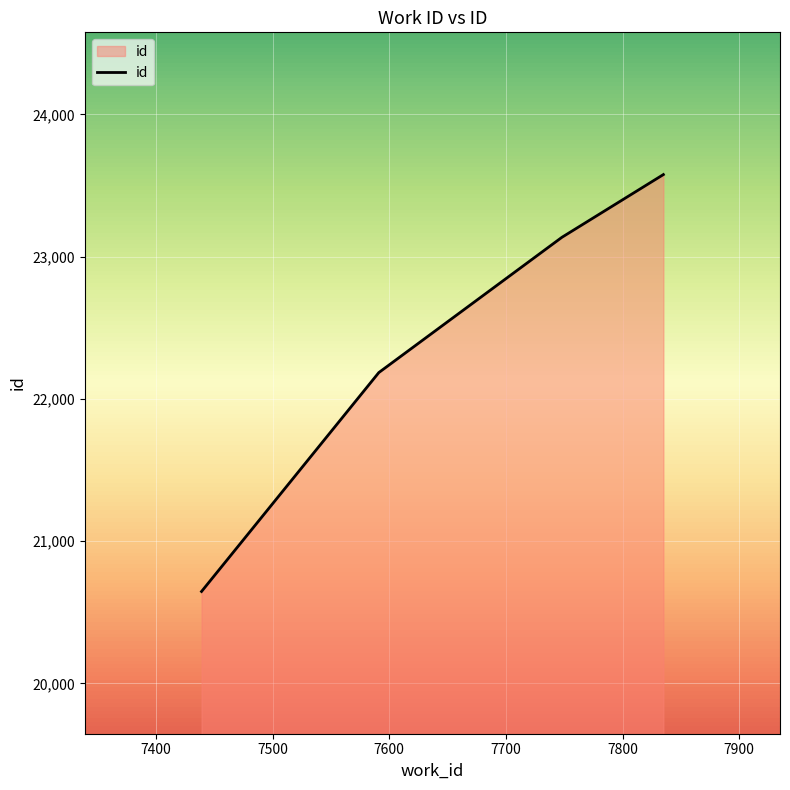

Count the number of categories in the chart.

4